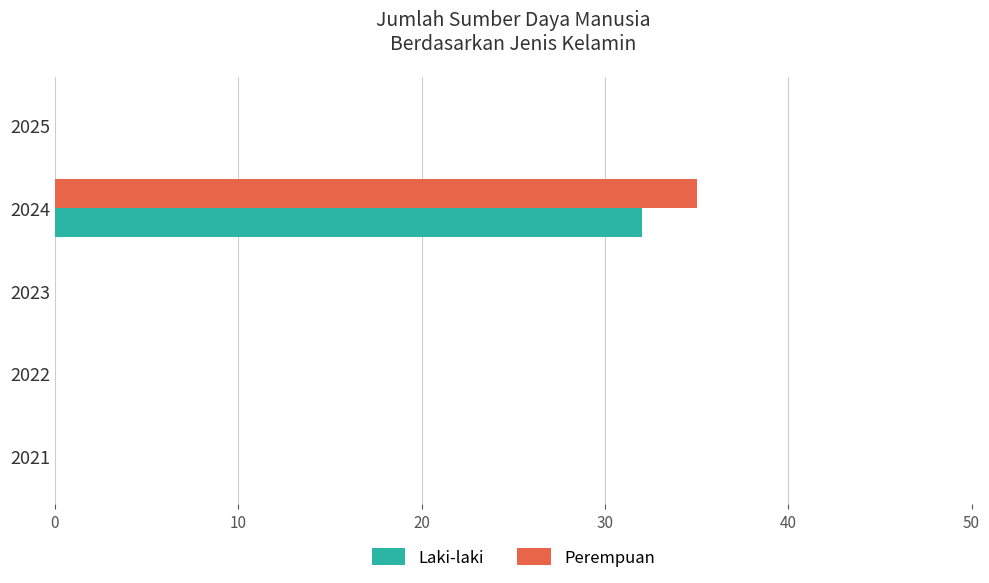

Which label corresponds to the largest value in the chart?

2024